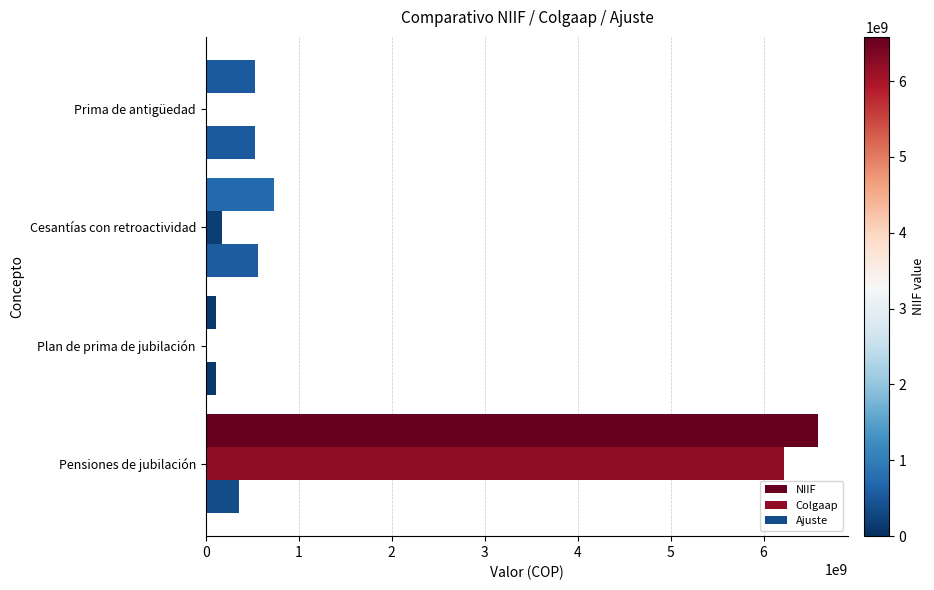

Reading left to right, extract all data points from this chart.

NIIF: 6582338199	116032562	729689729	527449552
Colgaap: 6220819393	0	170911643	0
Ajuste: 361518806	116032562	558778086	527449552